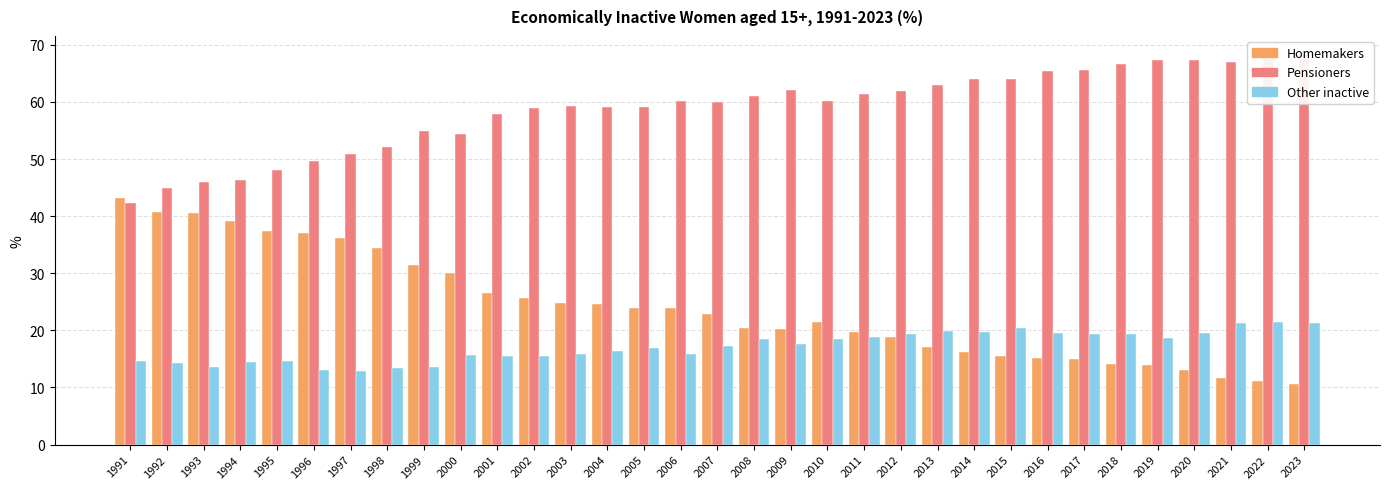

What is the difference between the Other inactive values at 1999 and 1997?

0.7